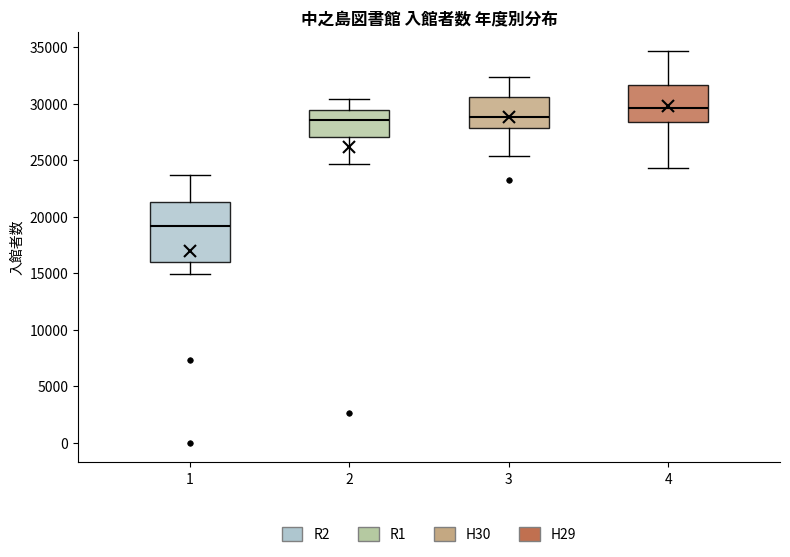

Reading left to right, transcribe this box plot: for each box, give where its median line is, the range the box spans, and where its two whiskers end, as read against the y-axis. The values are not printed on the chart, so give them approximately, as read against the axis.

1: median 19000, box 16000 to 21500, whiskers 15000 to 23500
2: median 28500, box 27000 to 29500, whiskers 24500 to 30500
3: median 29000, box 28000 to 30500, whiskers 25500 to 32500
4: median 29500, box 28500 to 31500, whiskers 24500 to 34500